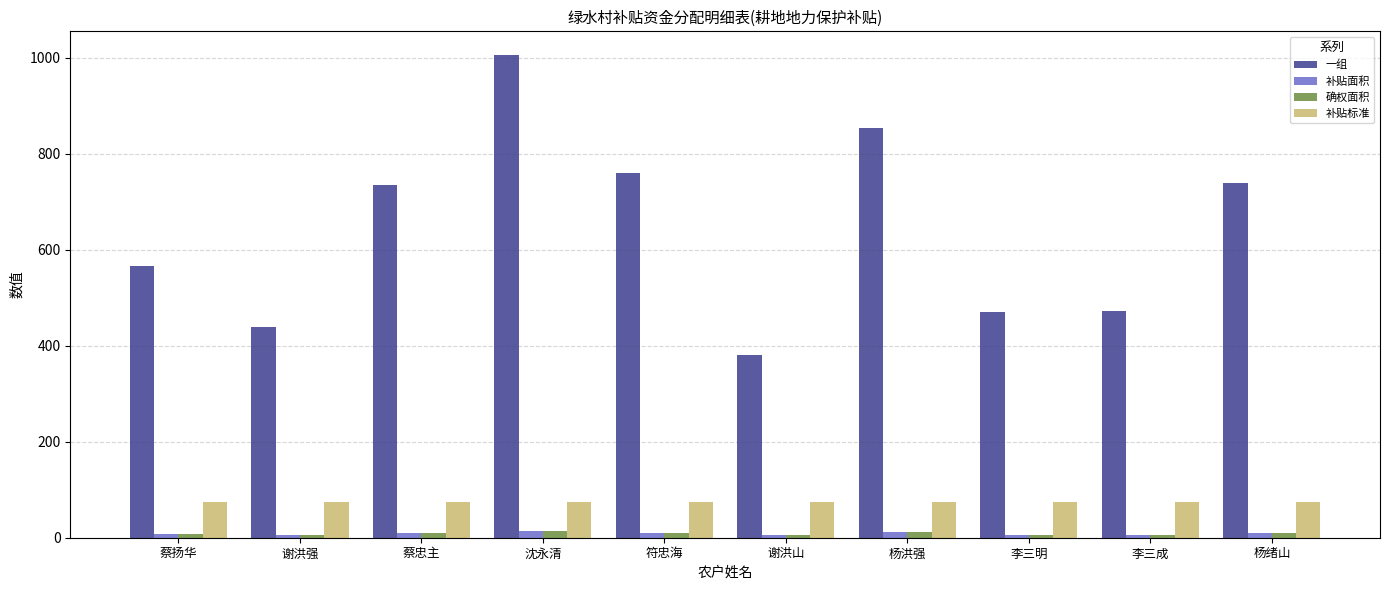

What is the difference between the second highest and second lowest values in the 一组 series?

414.9